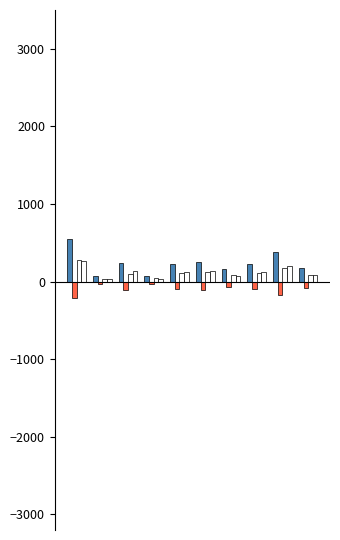

How many data points does each series have?

10